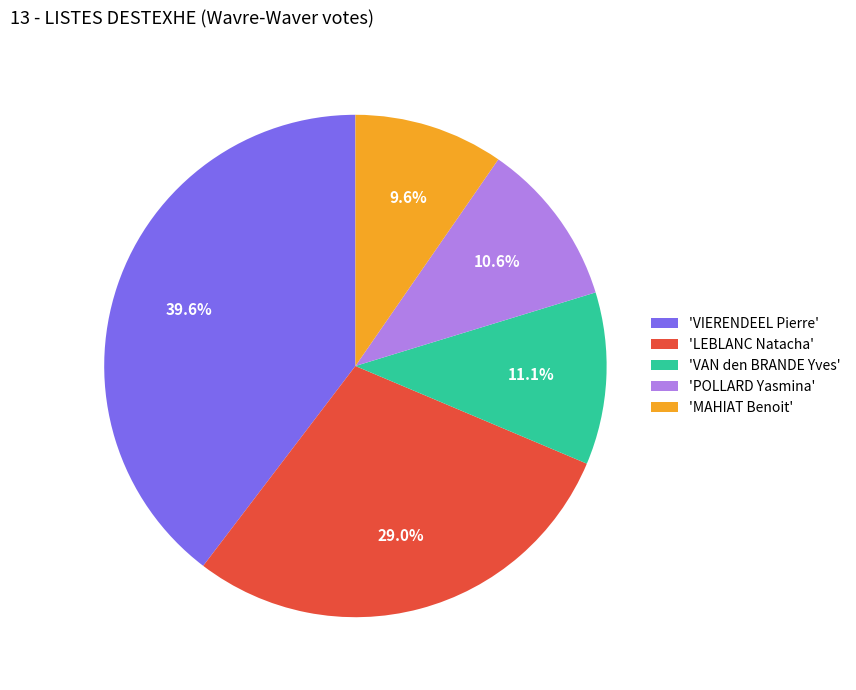

Which slice is the smallest?

'MAHIAT Benoit'